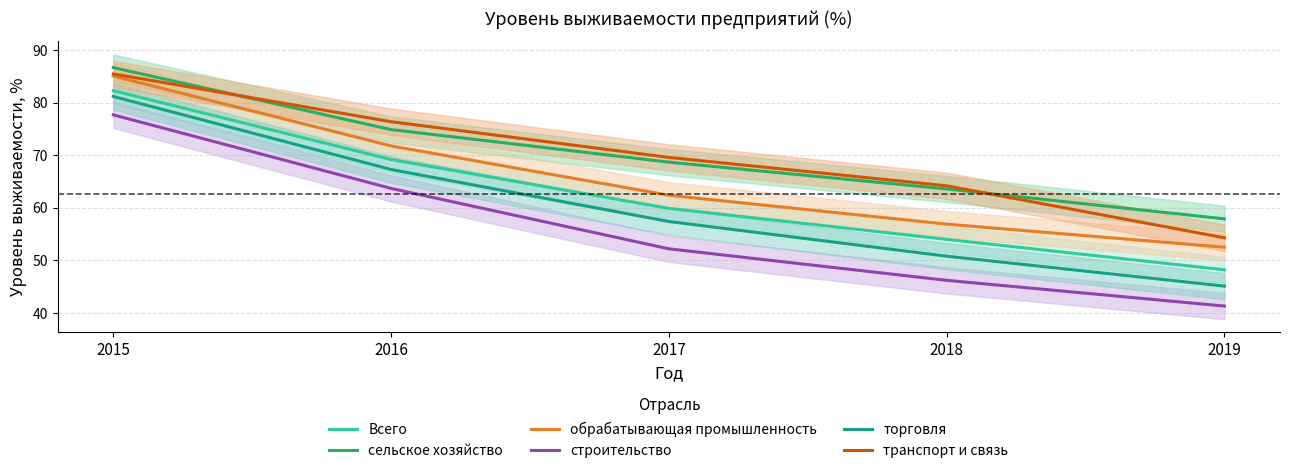

What is the total value across all series at 2016?

423.3